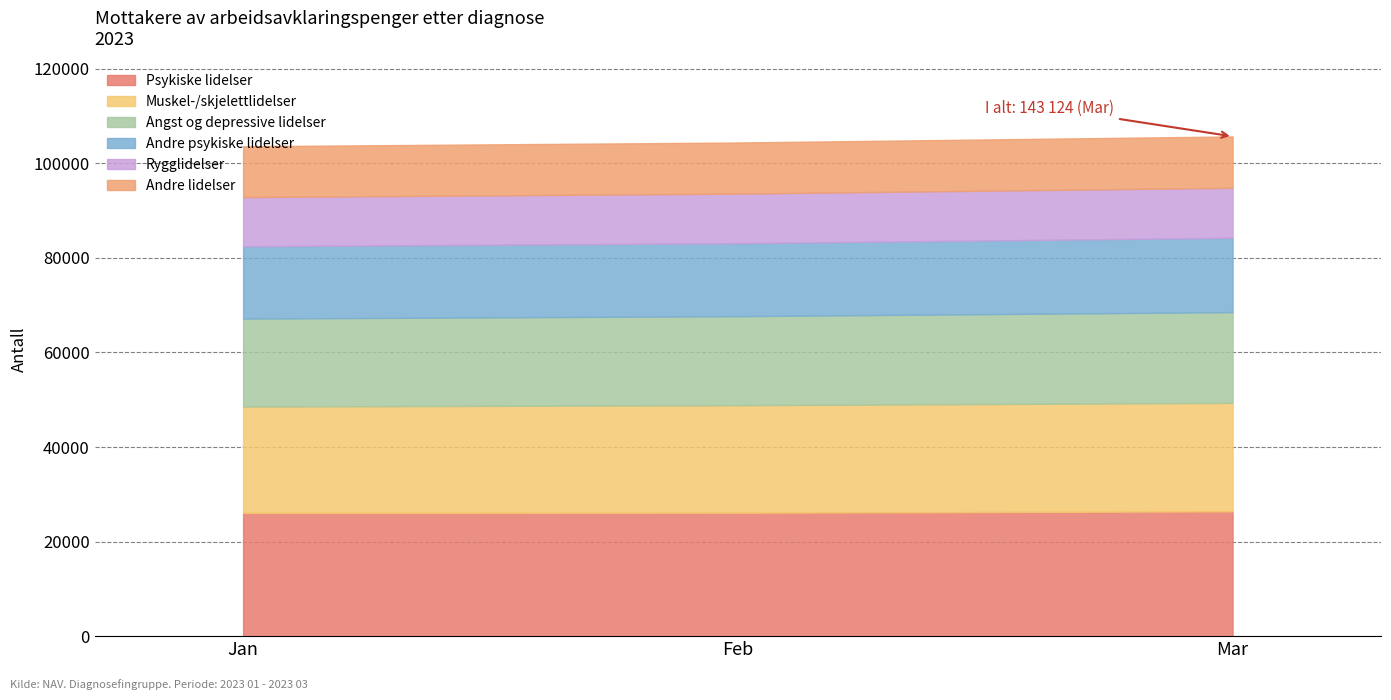

What is the value of the Psykiske lidelser point at the 3rd from the left?

26387